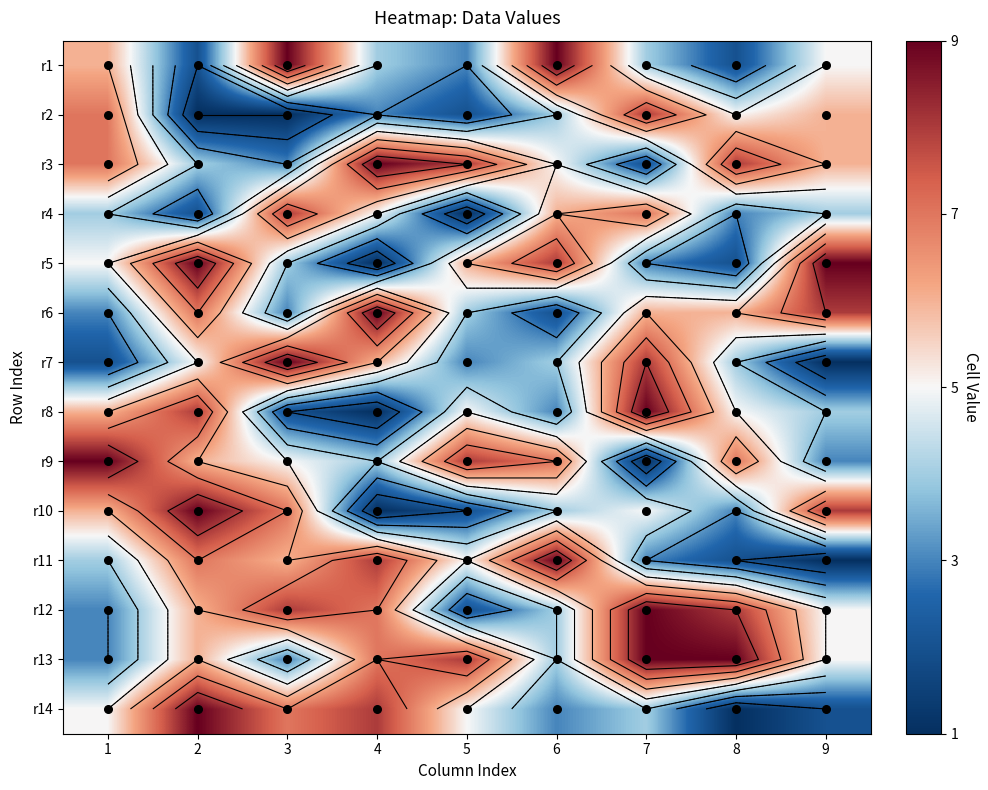

Reading left to right, extract all data points from this chart.

8: 2	5	8	3	2	6	4	5	7	3	2	8	9	1
3: 9	1	3	8	4	3	9	2	5	7	6	8	3	7
9: 5	6	6	4	9	8	1	4	3	8	1	5	5	2
7: 4	8	2	7	3	6	8	9	1	5	3	9	9	4
2: 2	1	4	2	9	7	5	8	6	9	7	6	6	9
5: 3	2	8	1	6	4	3	5	8	2	5	2	8	5
6: 9	4	5	6	8	2	4	3	7	4	9	4	4	3
4: 4	3	9	5	1	9	6	1	4	1	8	7	7	8
1: 6	7	7	4	5	3	2	6	9	6	4	3	3	5